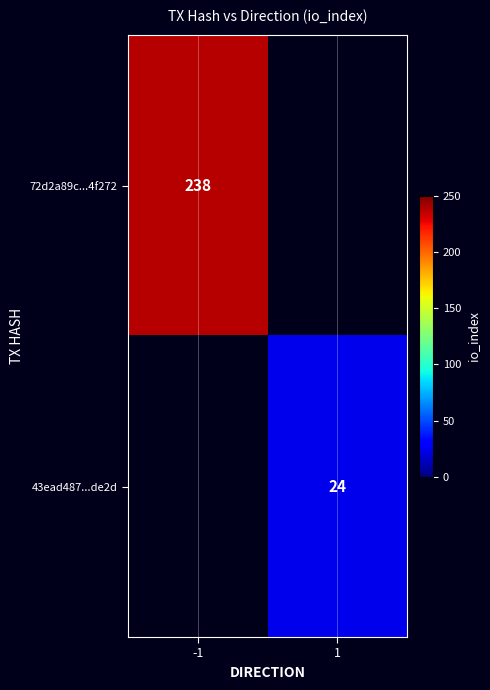

Between 1 and -1, which is larger?

-1